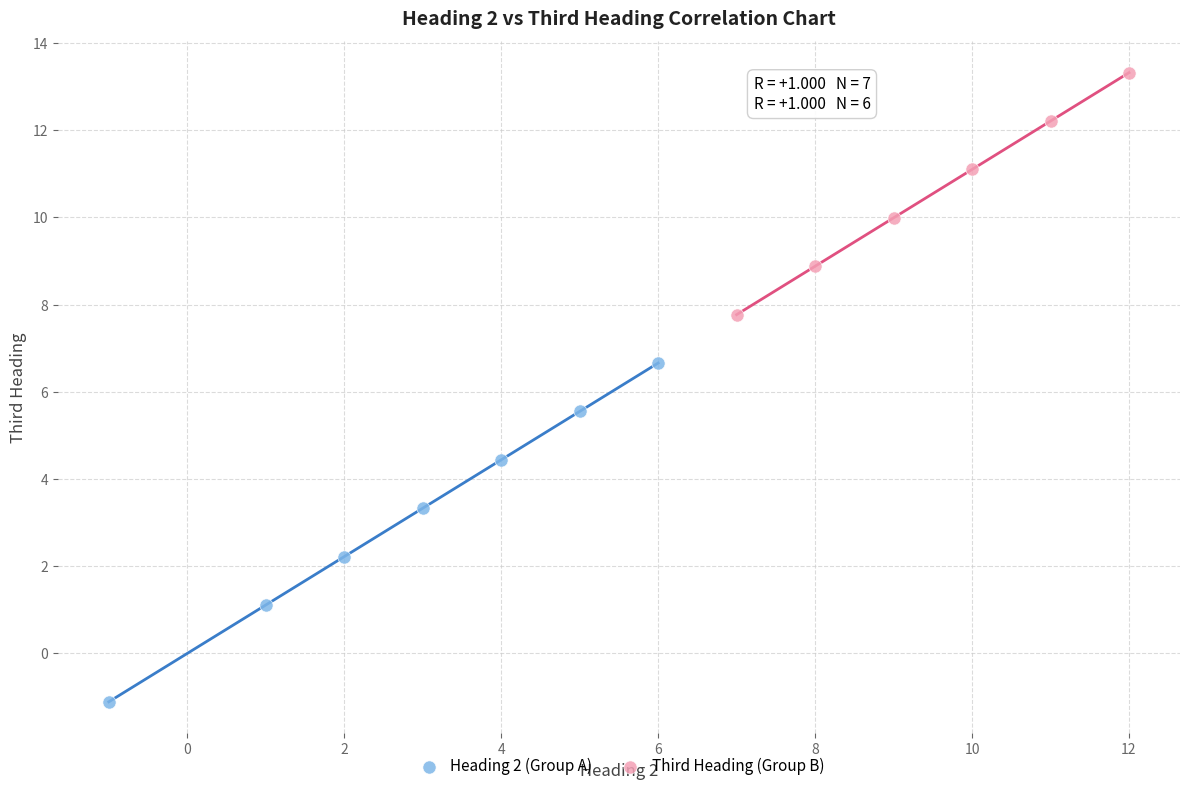

Which series has the largest Y range (max minus min)?

Heading 2 (Group A)